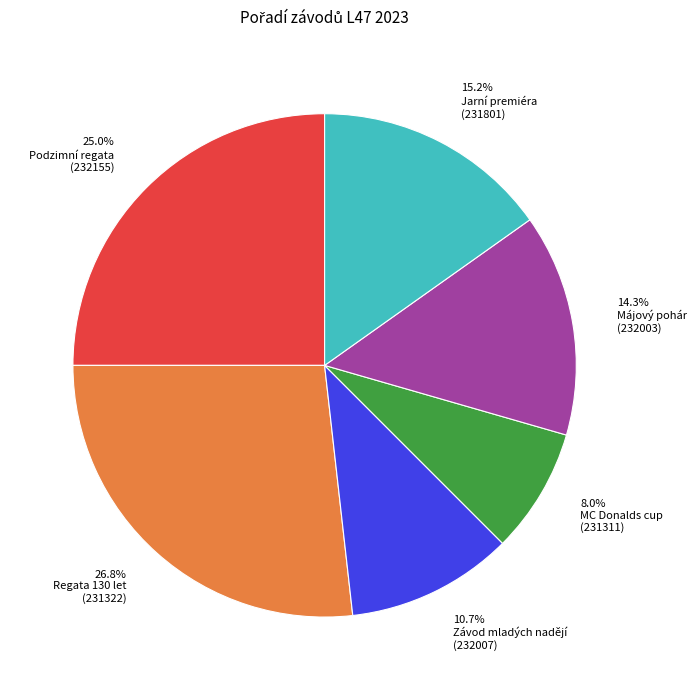

Is there a majority slice in this chart?

No